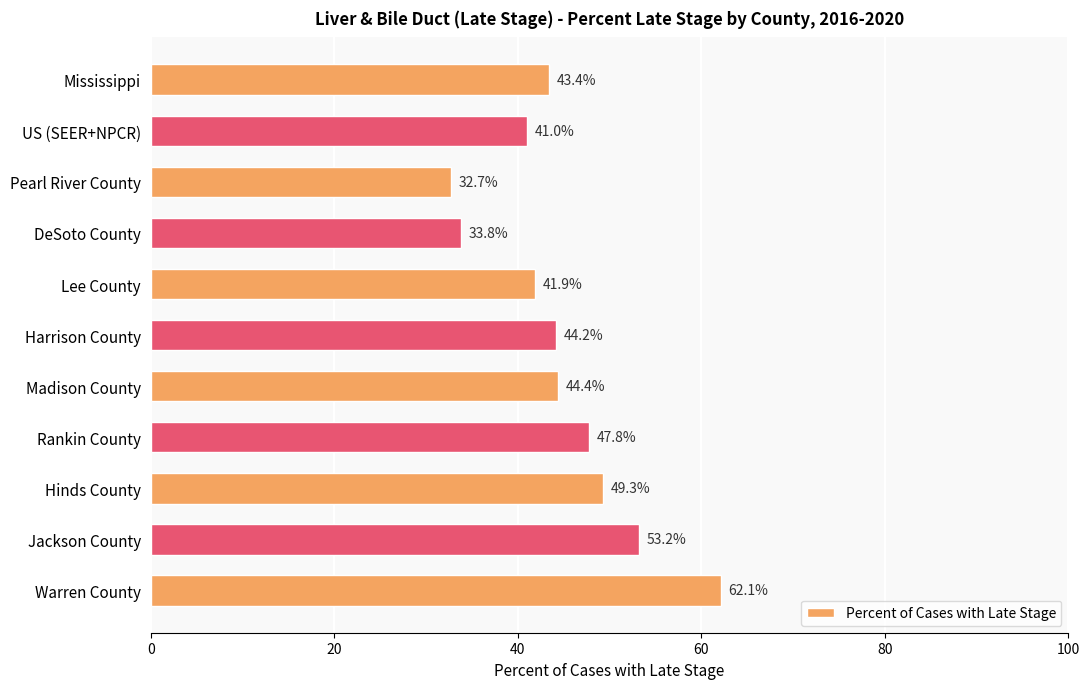

How many distinct data groups are displayed?

1